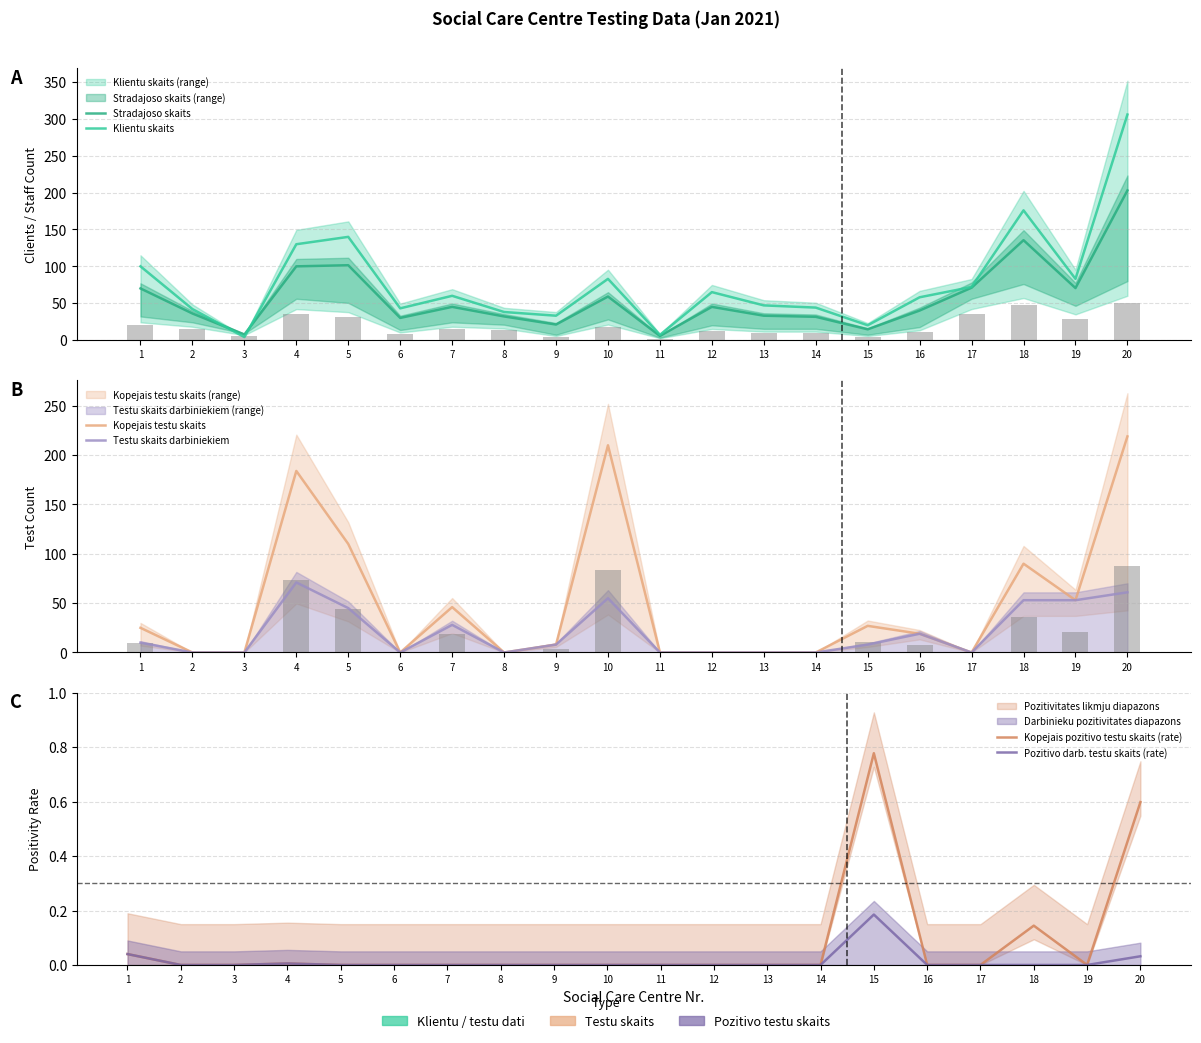

Between 12 and 2, which is larger?

12